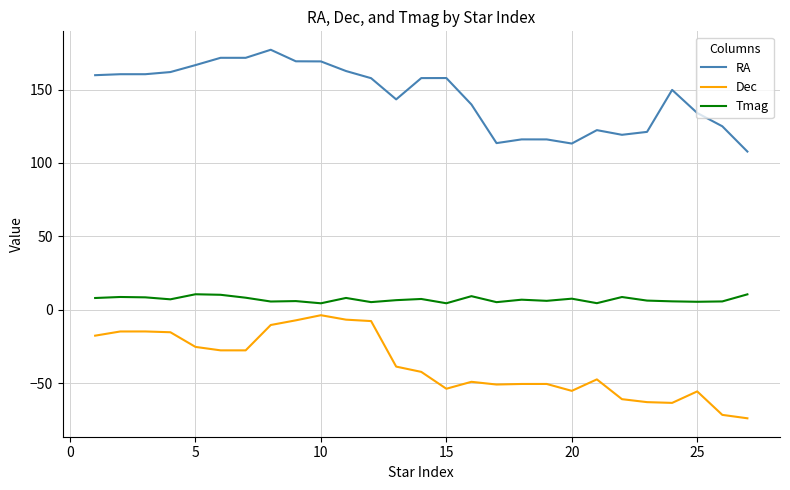

Which series has the largest total across all categories?

RA